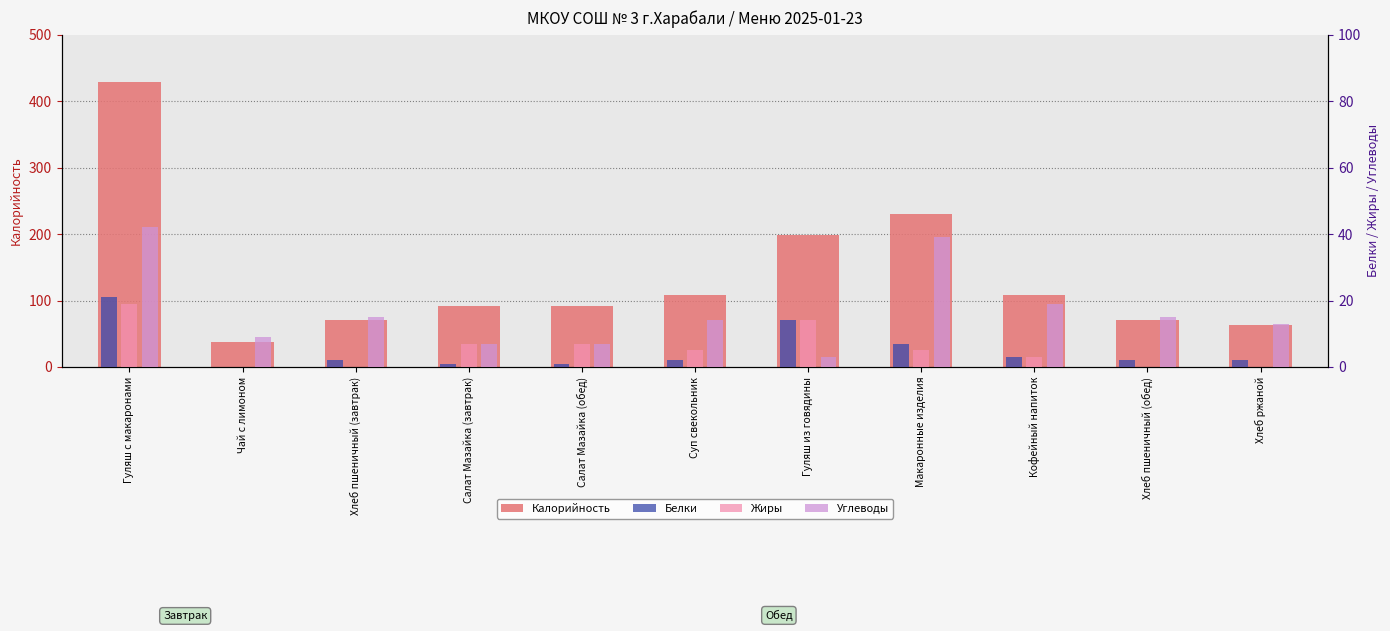

What is the lowest value of the Калорийность series?

37